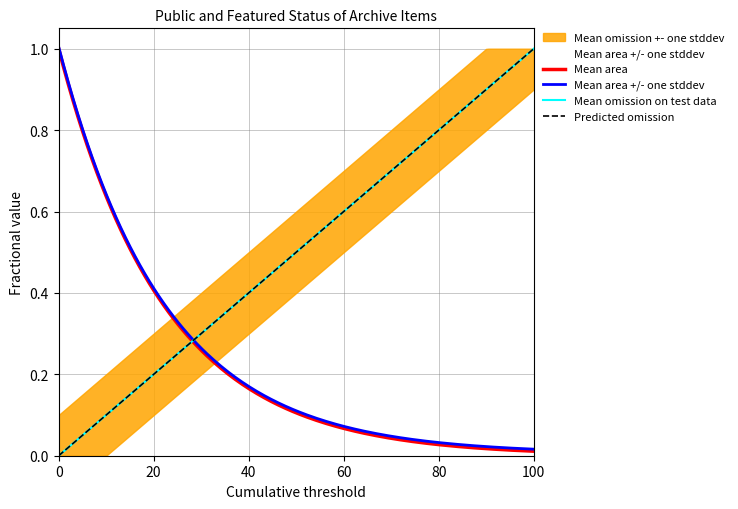

True or false: featured and public cross at least once.

False